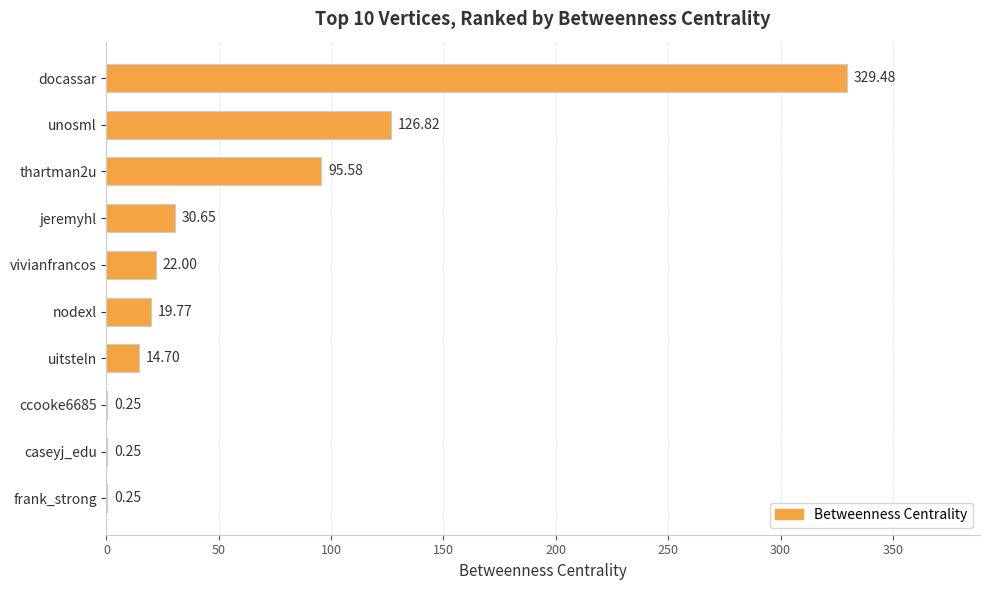

Between jeremyhl and vivianfrancos, which is larger?

jeremyhl